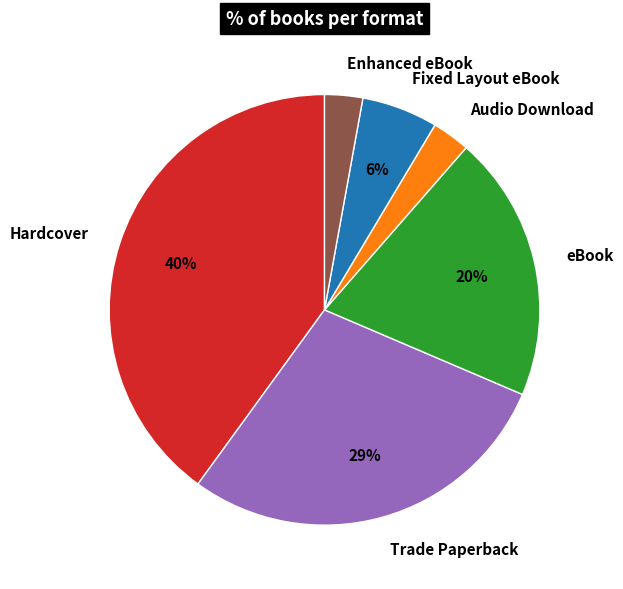

How many slices are in this pie chart?

6